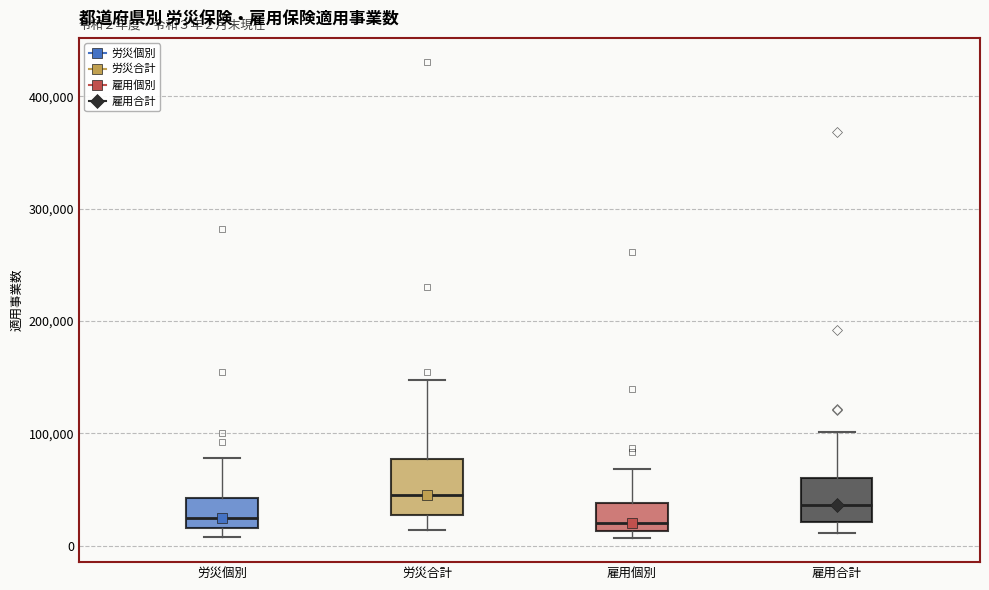

Comparing the boxes themselves (not the whiskers), which one is the tallest?

労災合計